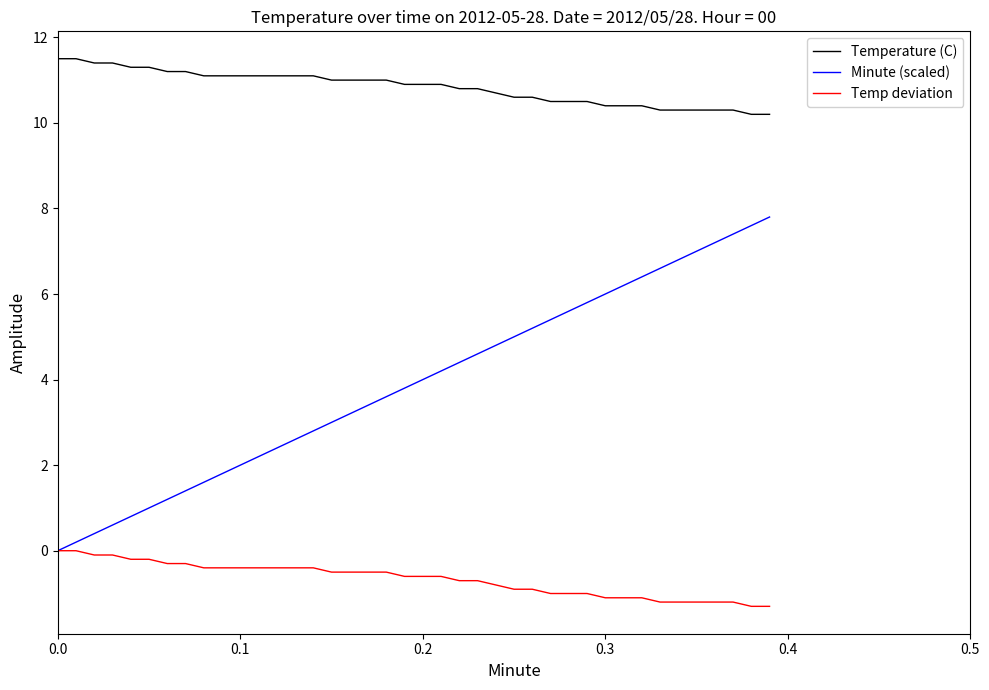

Which series has the largest total across all categories?

Temperature (C)